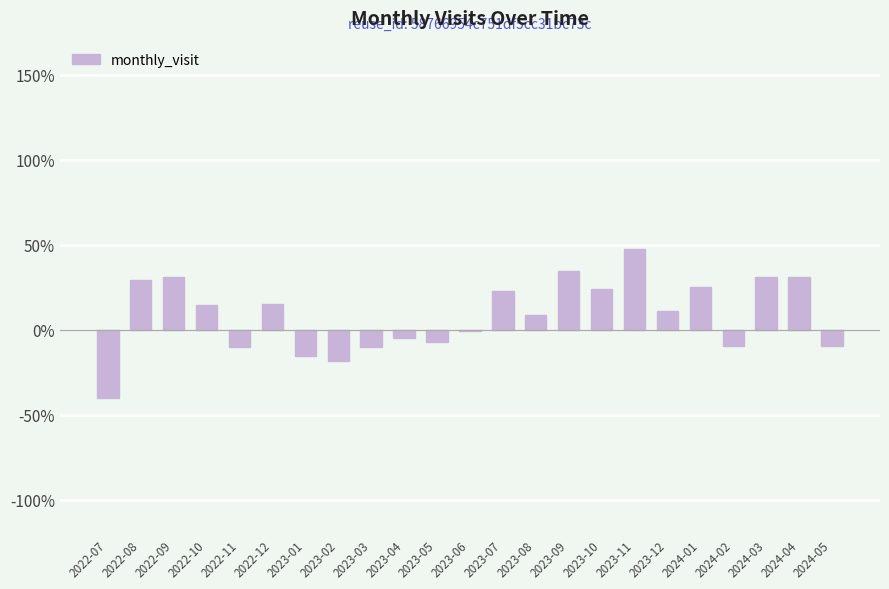

What is the sum of all values?

200.8